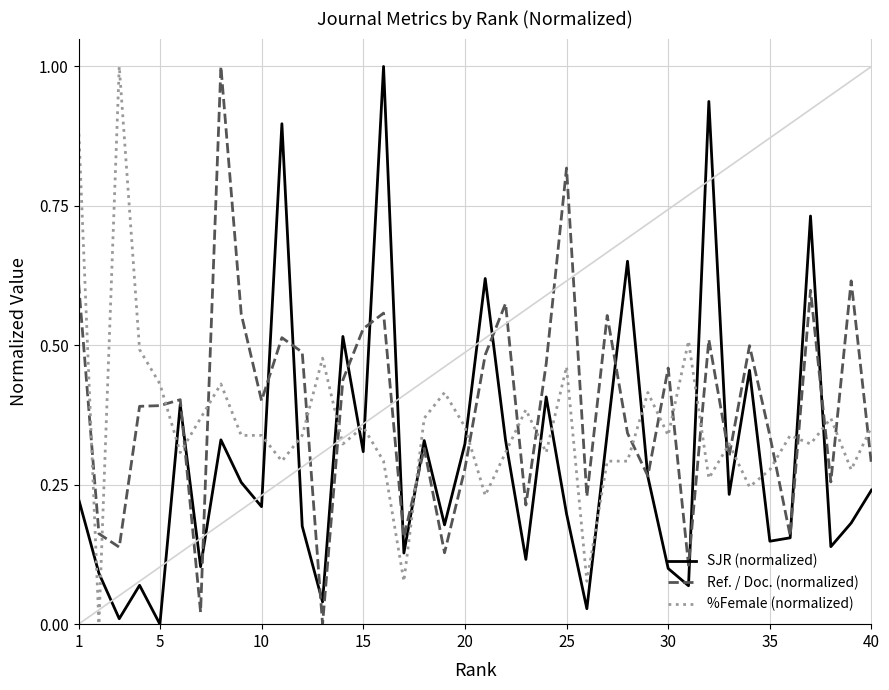

True or false: SJR (normalized) and %Female (normalized) cross at least once.

True